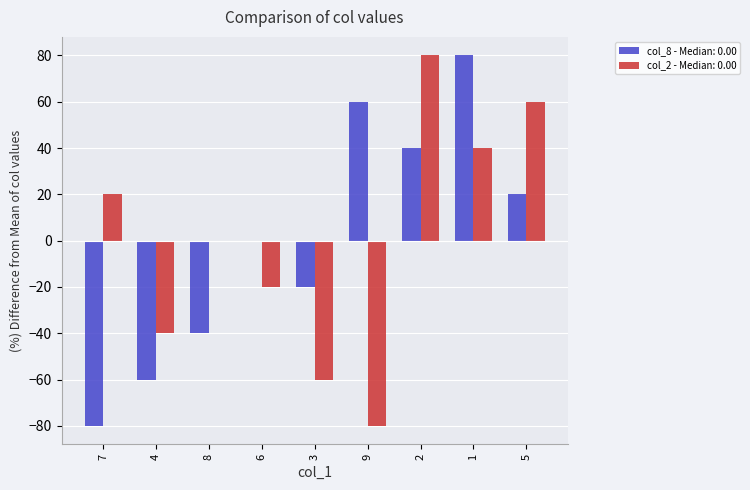

How many distinct data groups are displayed?

2